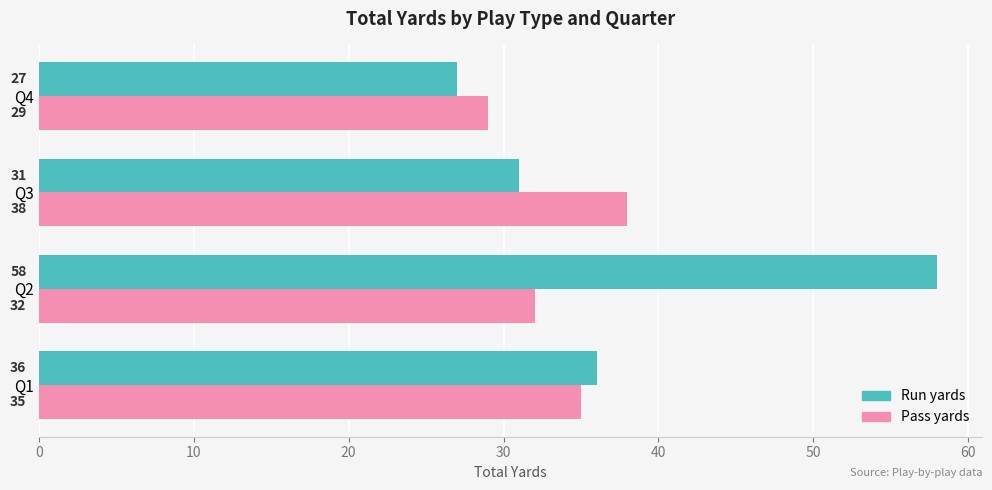

Which series changed the most between Q1 and Q2?

Run yards